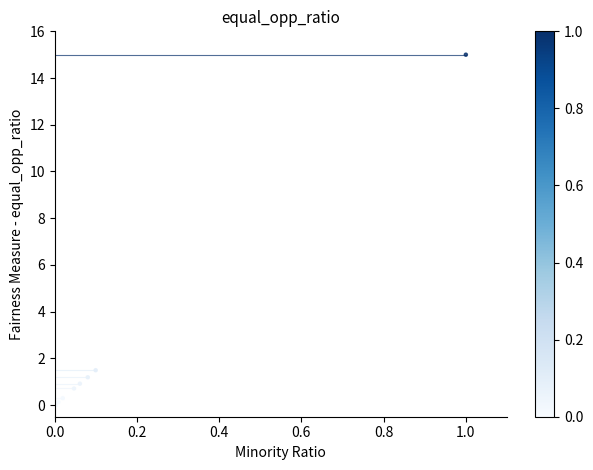

What Y value in the scatter plot is closest to 7?

1.5